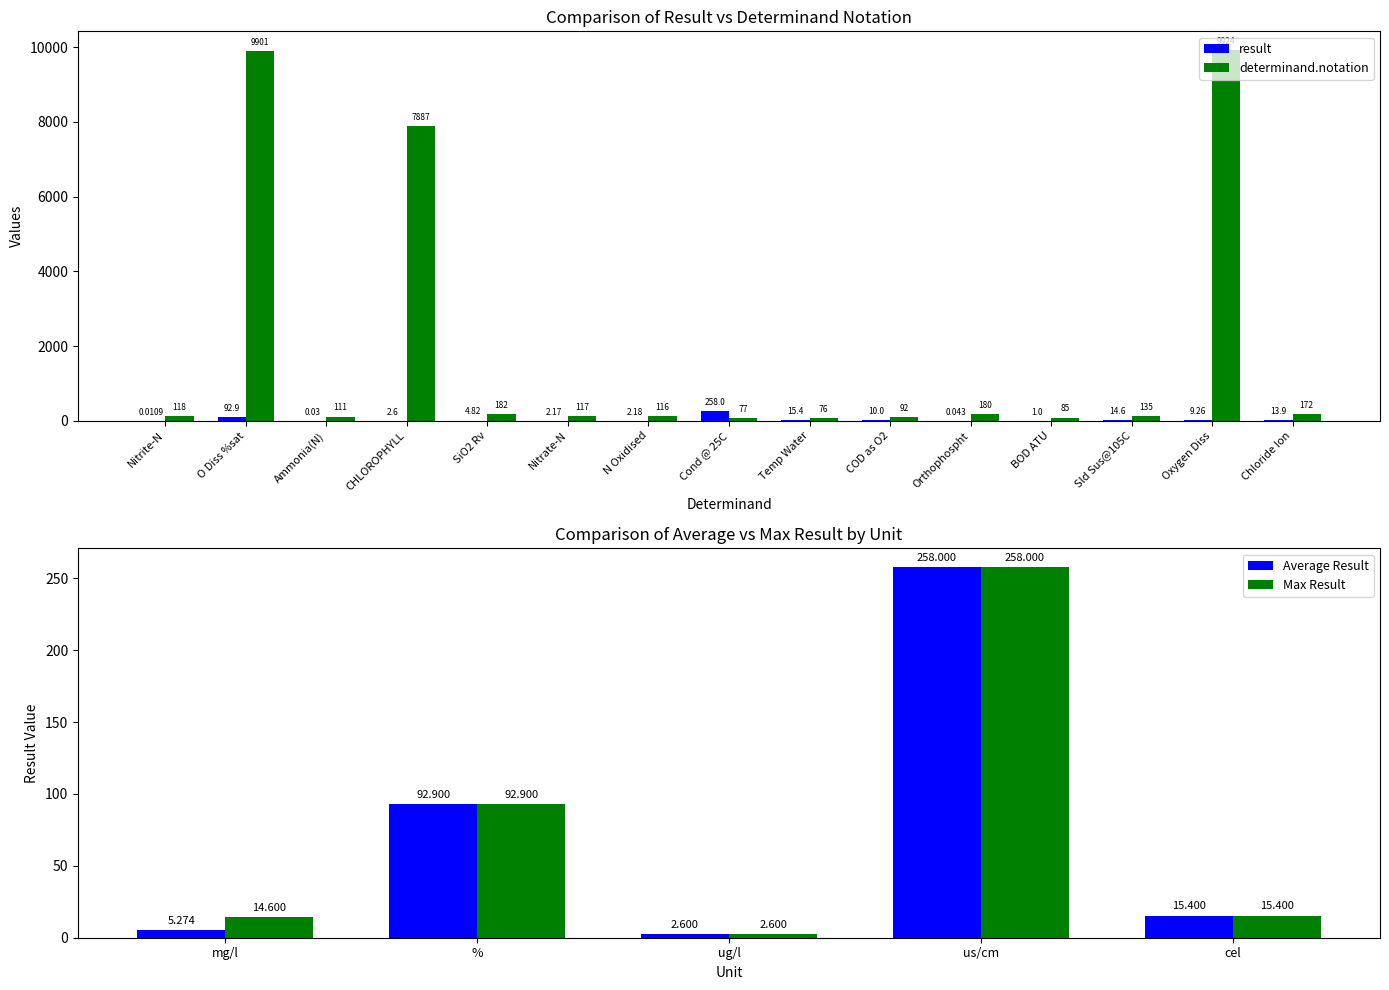

Which series has the largest total across all categories?

determinand.notation